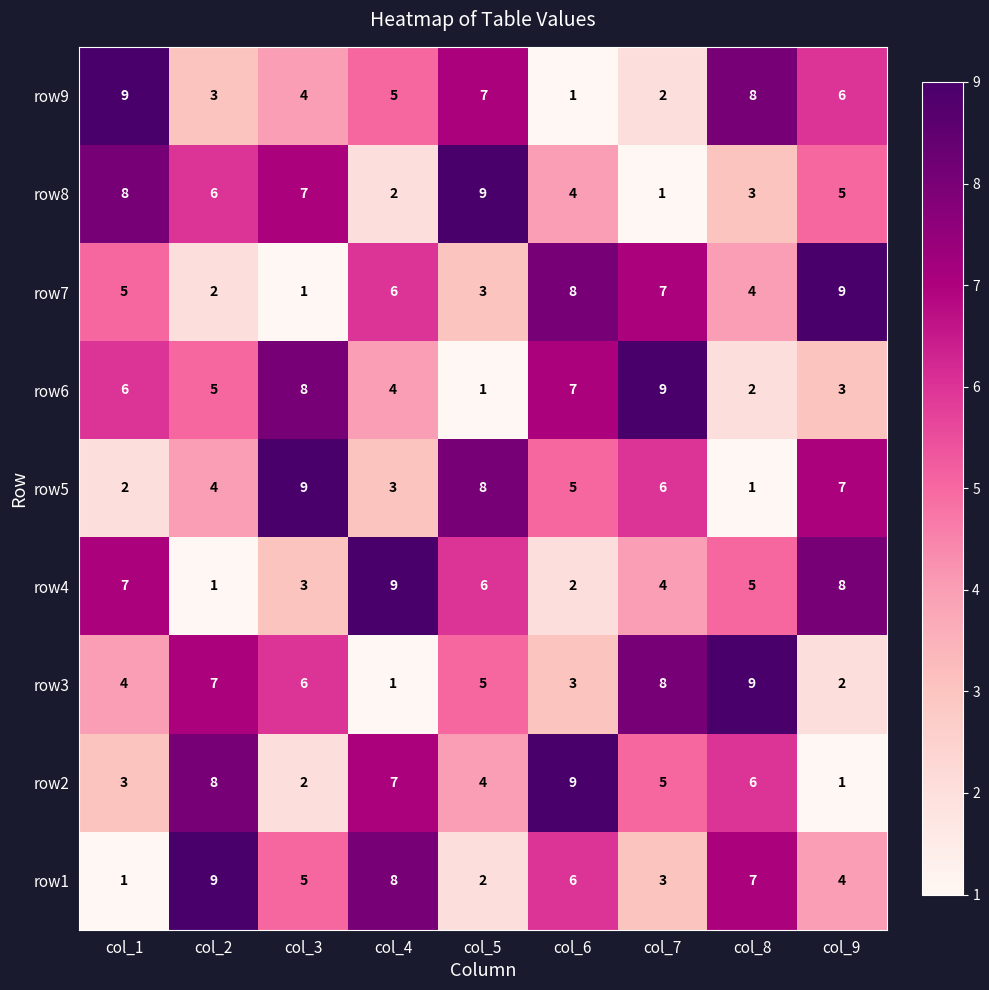

How many series are shown in this chart?

9